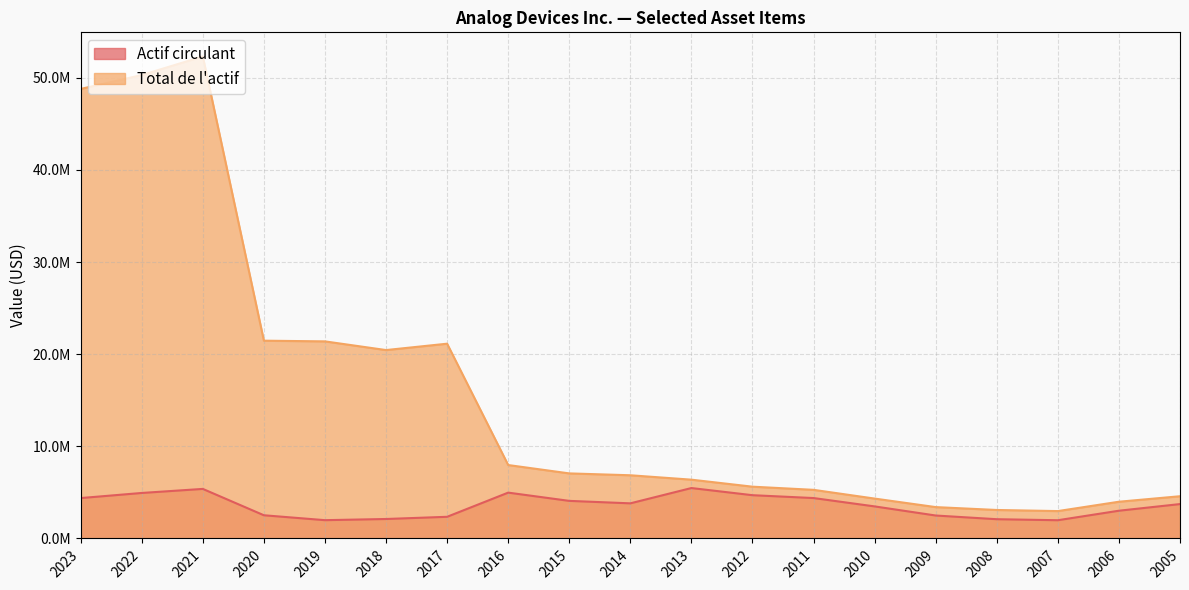

What is the highest value of the Total de l'actif series?

52322071